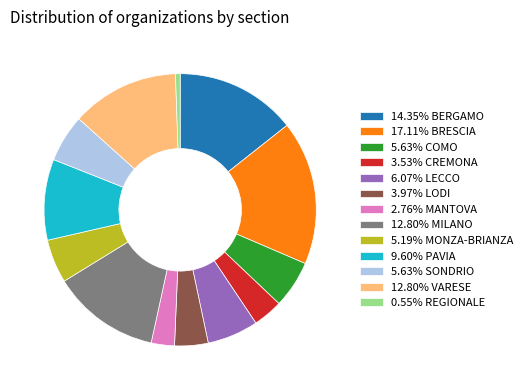

Count the number of slices in the pie.

13